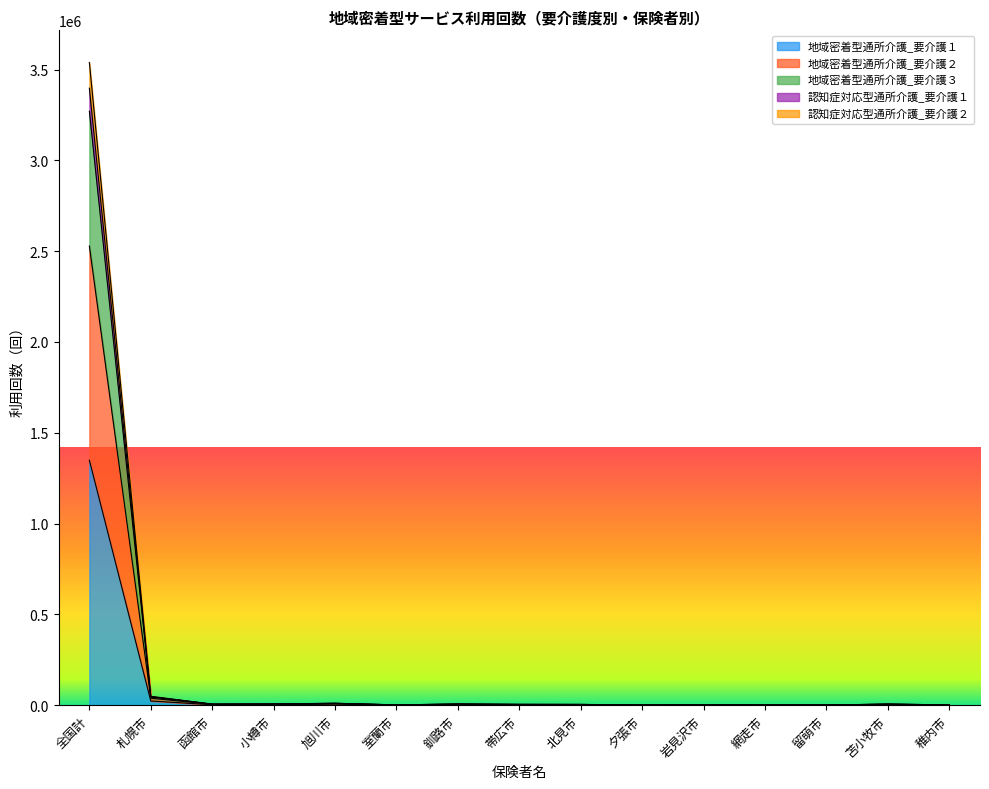

Reading right to left, extract all data points from this chart.

地域密着型通所介護_要介護１: 821	2842	331	201	1061	288	1727	1935	2280	740	5658	2066	2267	23019	1348850
地域密着型通所介護_要介護２: 1531	5771	738	680	1956	682	3875	4223	6076	1433	9839	6321	5660	45201	3270139
地域密着型通所介護_要介護３: 1531	5771	738	796	2000	682	3977	4338	6148	1488	10237	6412	5733	46738	3397387
認知症対応型通所介護_要介護１: 1531	5783	795	980	2009	686	4261	4430	6328	1591	10635	6611	5841	48879	3538857
認知症対応型通所介護_要介護２: 1363	4781	581	470	1644	620	3186	3479	5012	1218	8510	5002	4232	38582	2527880